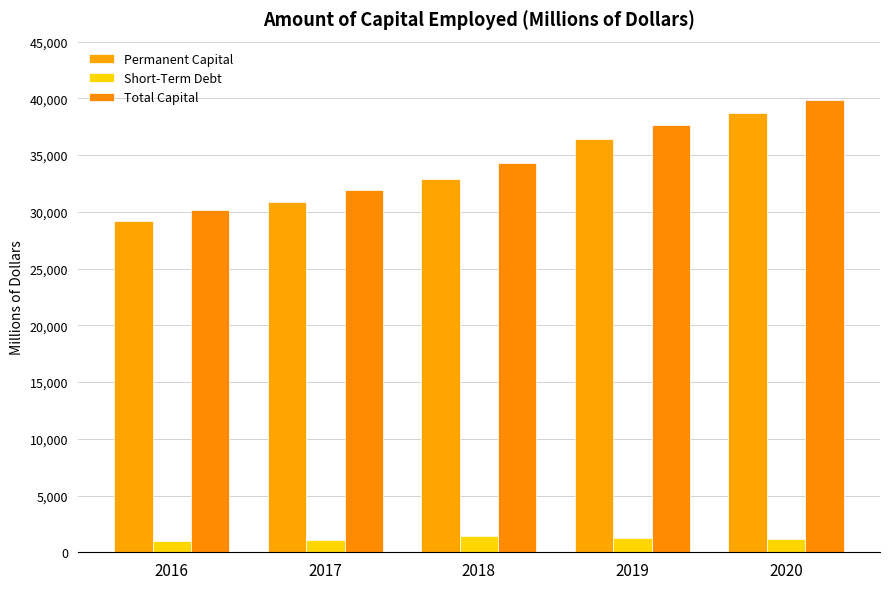

Rank the series at 2018 from highest to lowest value.

Total Capital, Permanent Capital, Short-Term Debt